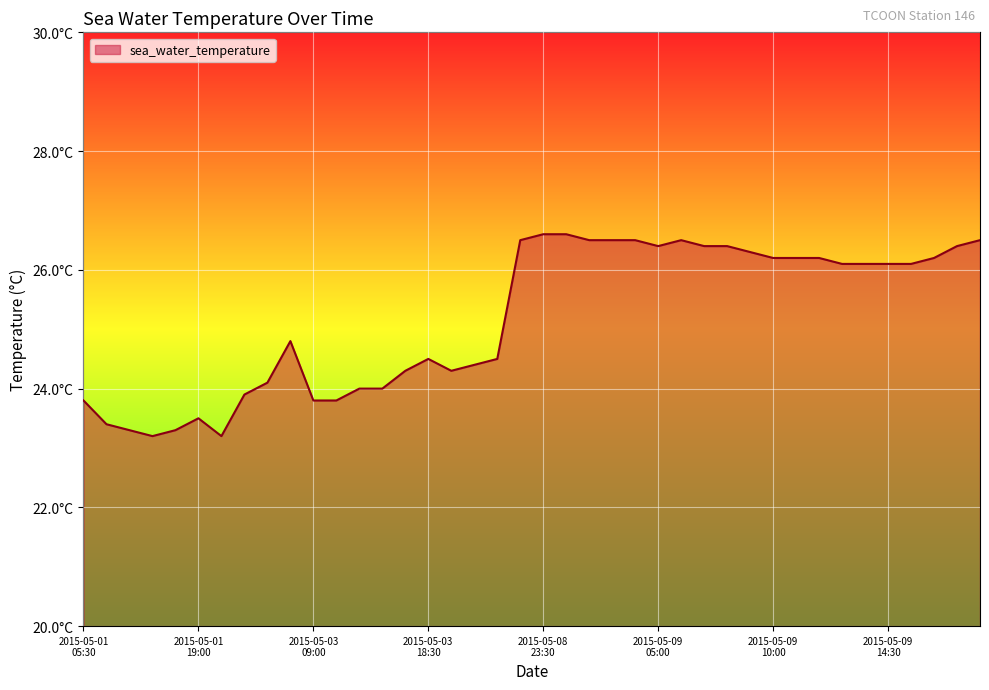

What is the sum of all values?

1007.4